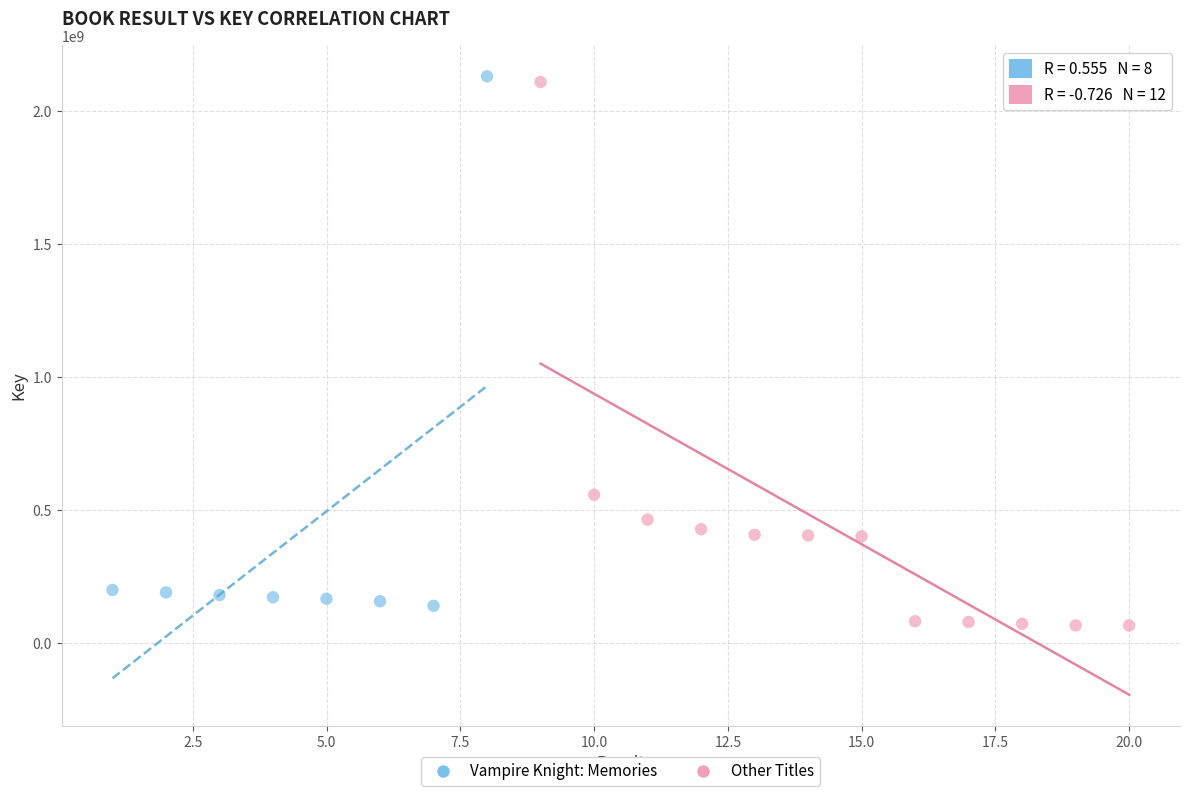

Which series reaches the minimum Y coordinate?

Other Titles